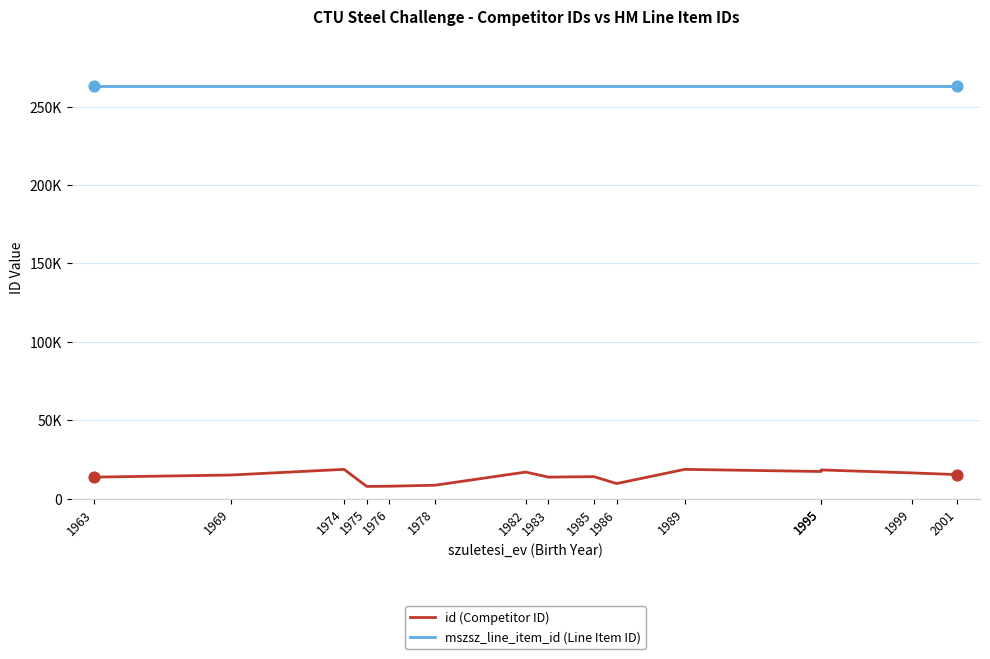

Which series has the largest total across all categories?

mszsz_line_item_id (Line Item ID)